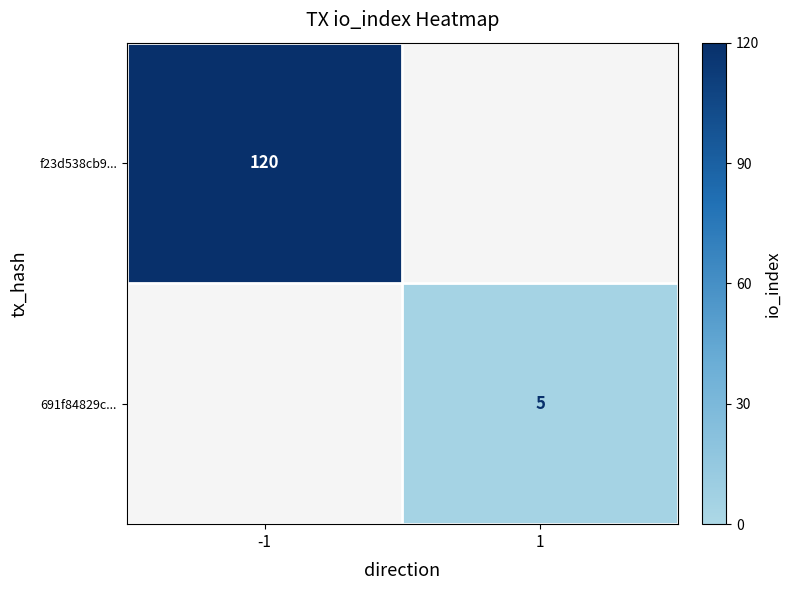

Is it true that f23d538cb9... equals 120 at -1?

True